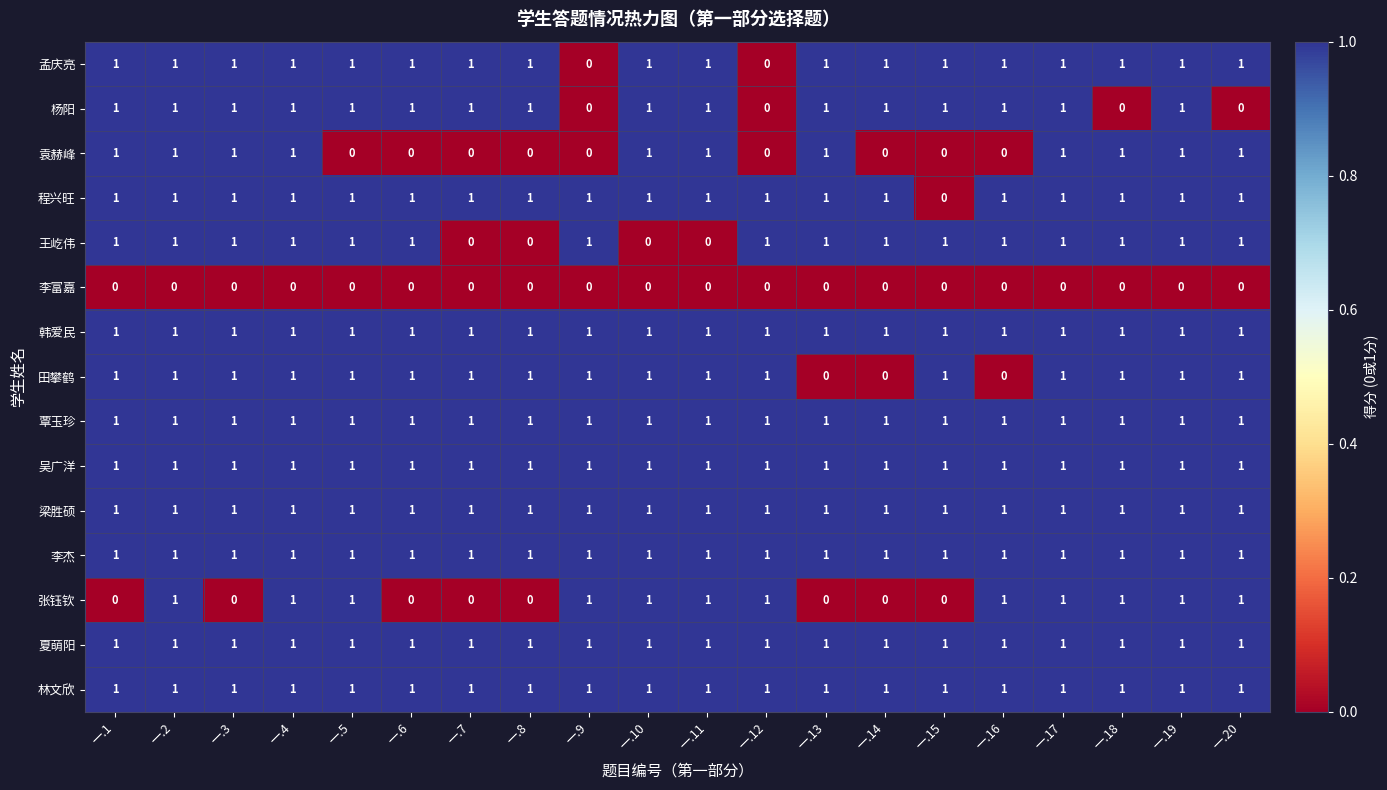

Is it true that 韩爱民 equals 1 at 一.8?

True